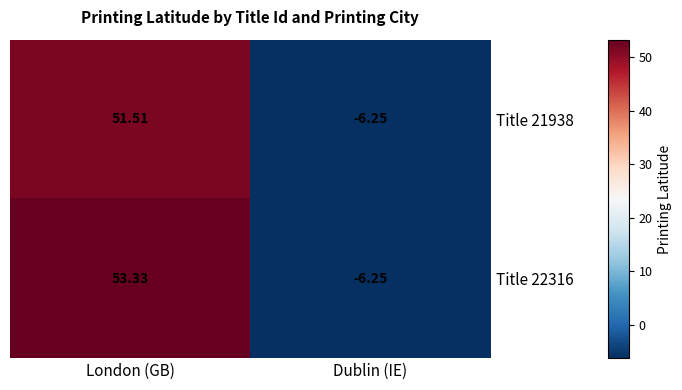

List the labels in order of Title 21938 value, smallest first.

Dublin (IE), London (GB)